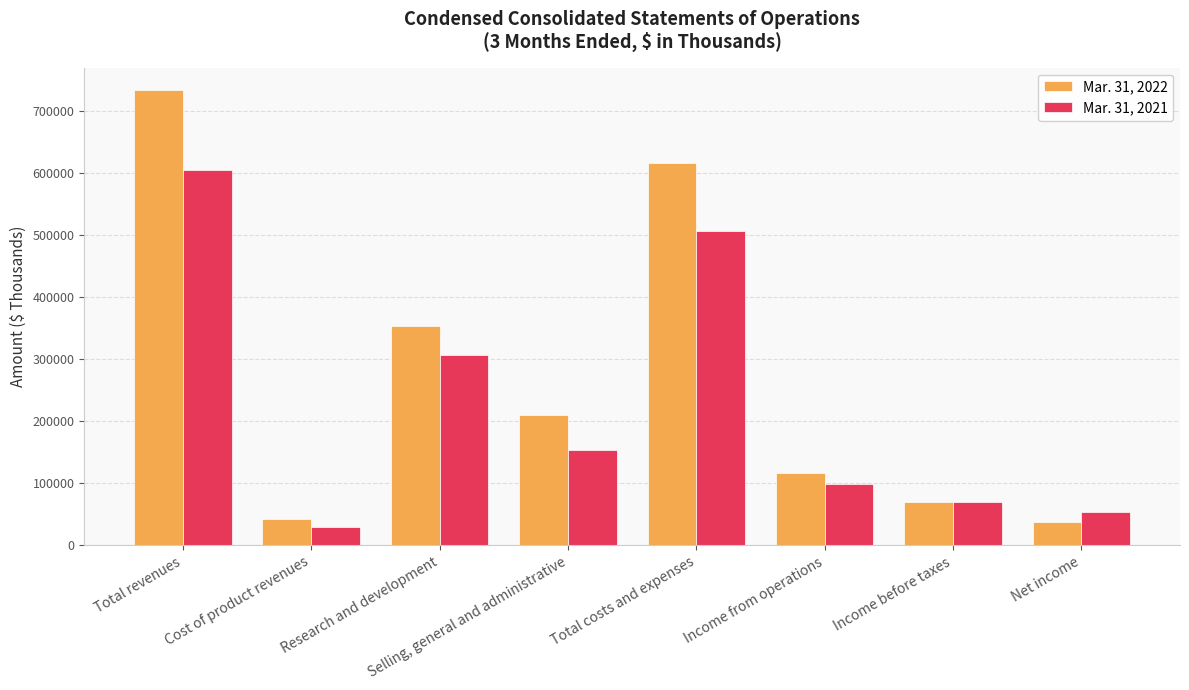

What is the value of the Mar. 31, 2022 bar at the 7th from the left?

70535